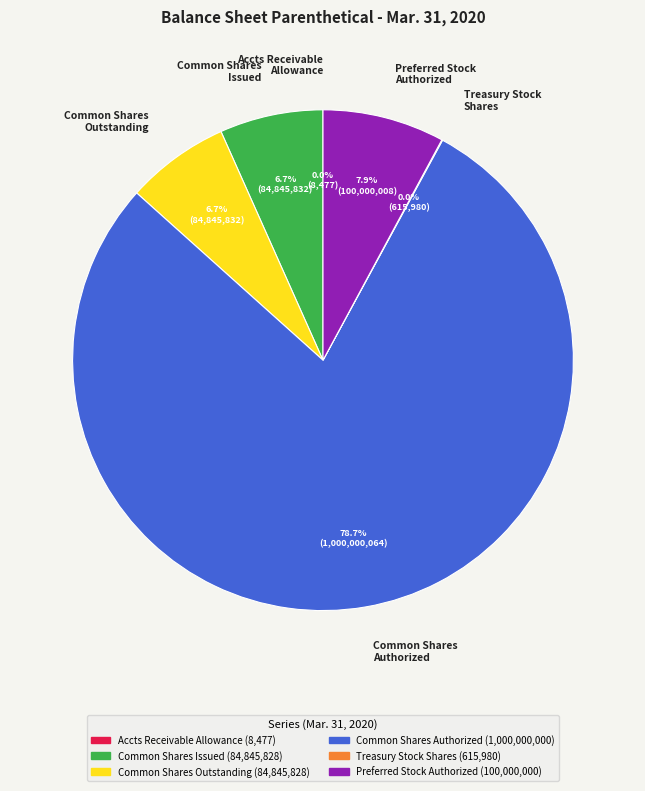

To the nearest percent, what is the average slice percentage?

17%